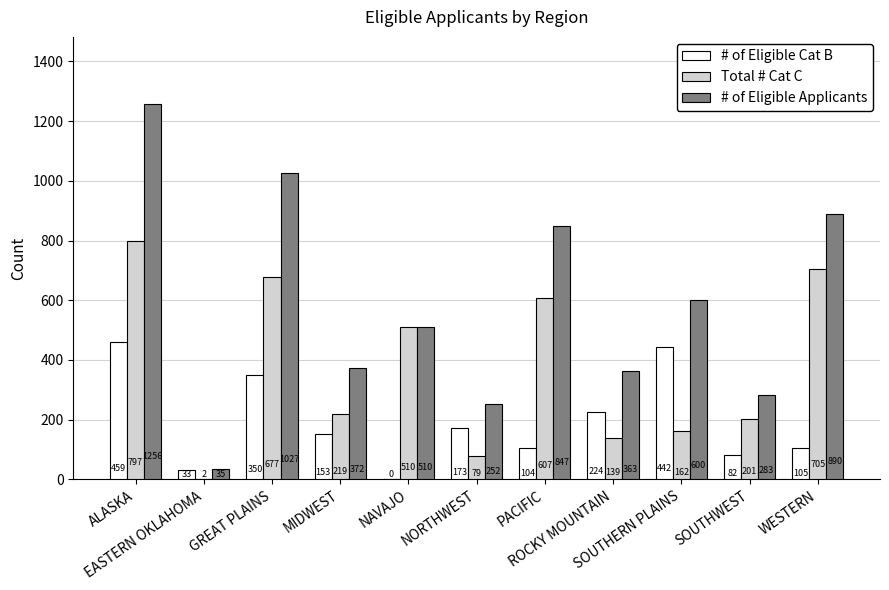

True or false: Total # Cat C has a value of 607 at PACIFIC.

True